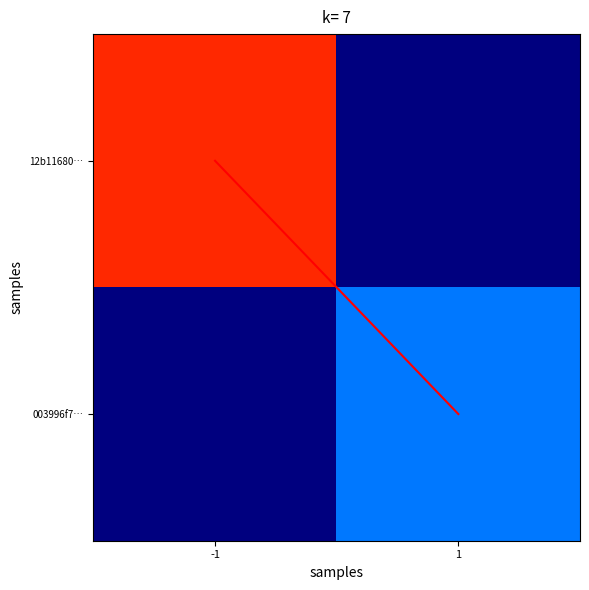

At 1, list the series in order from largest to smallest.

003996f7…, diagonal, 12b11680…